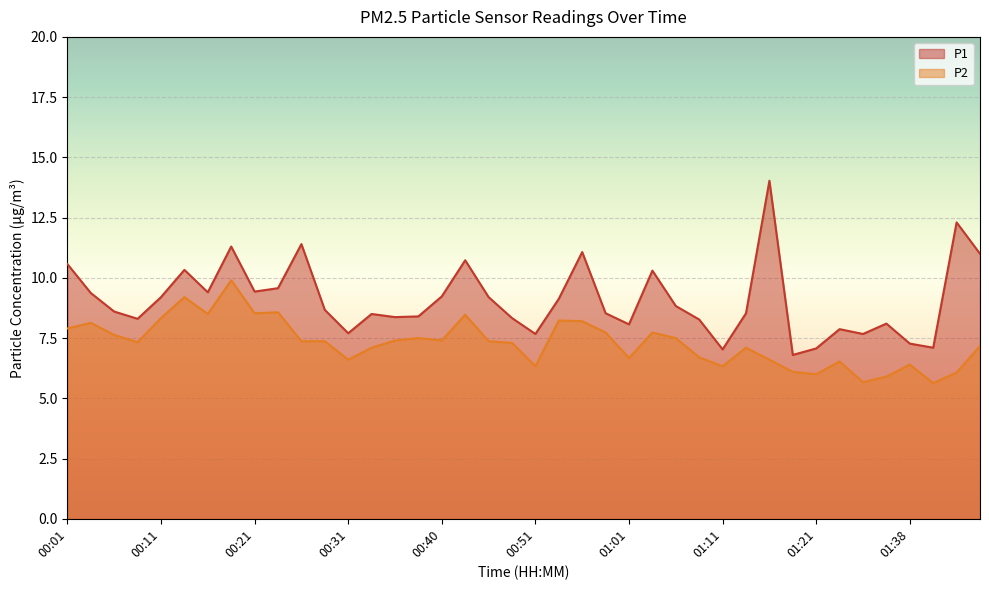

True or false: P2 and P1 cross at least once.

False